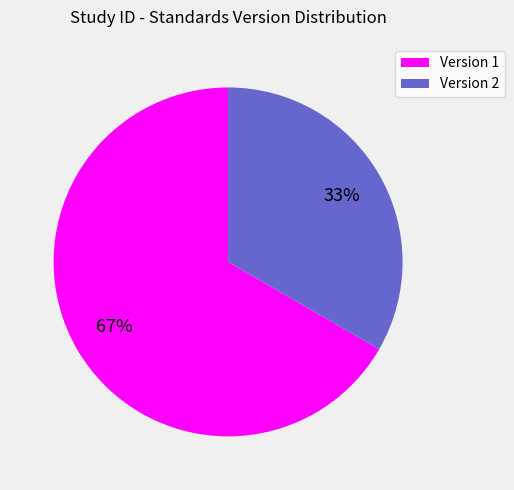

Is there a majority slice in this chart?

Yes